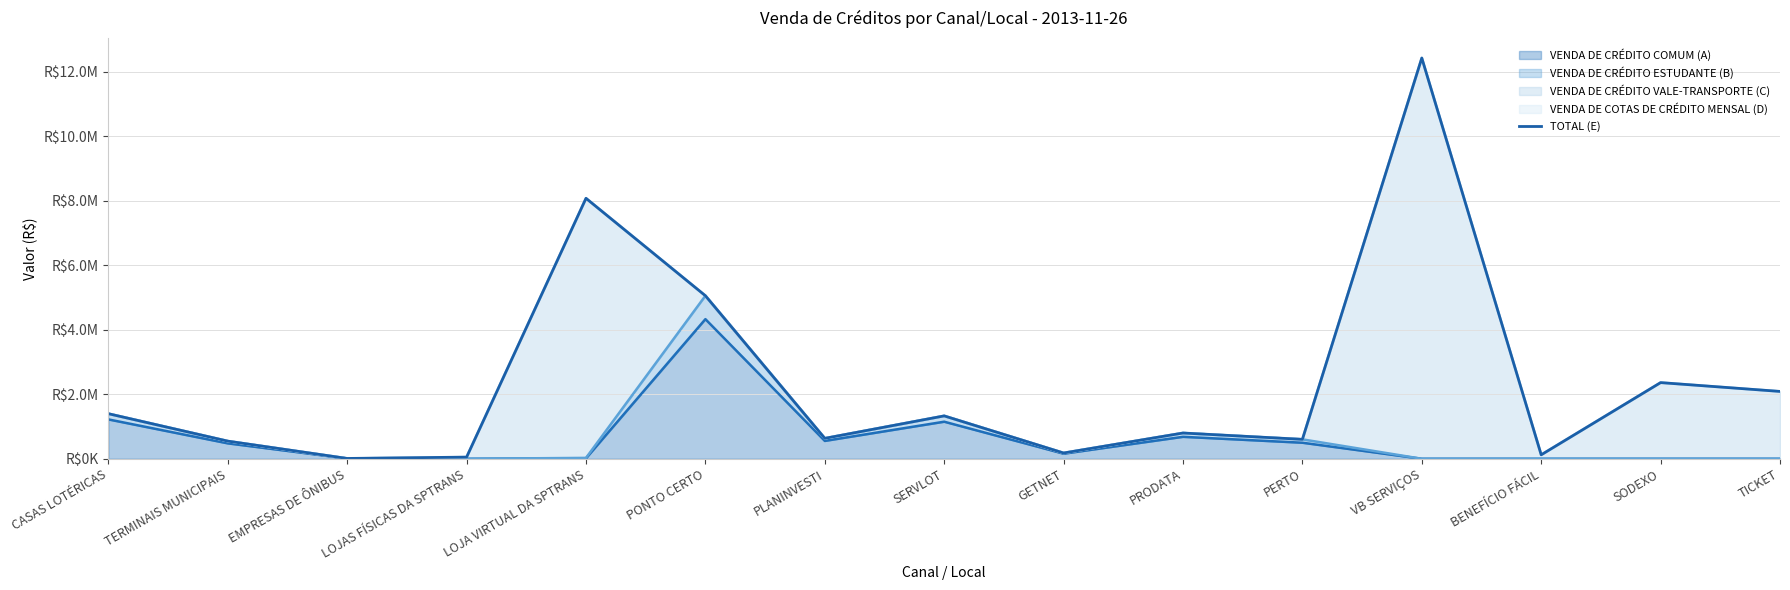

At which category does the data reach its first local peak?

LOJA VIRTUAL DA SPTRANS